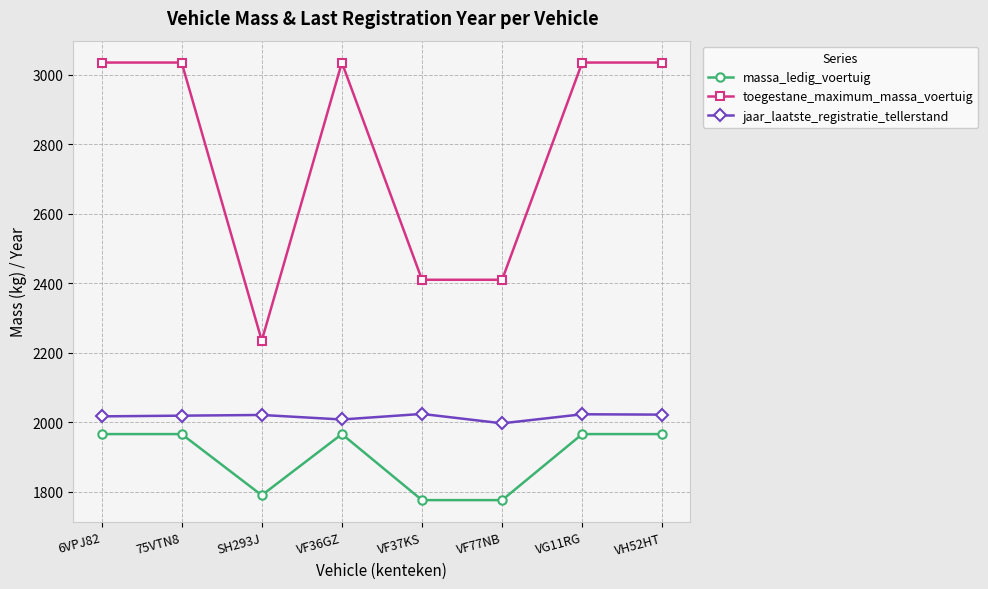

What is the total value across all series at VF77NB?

6183